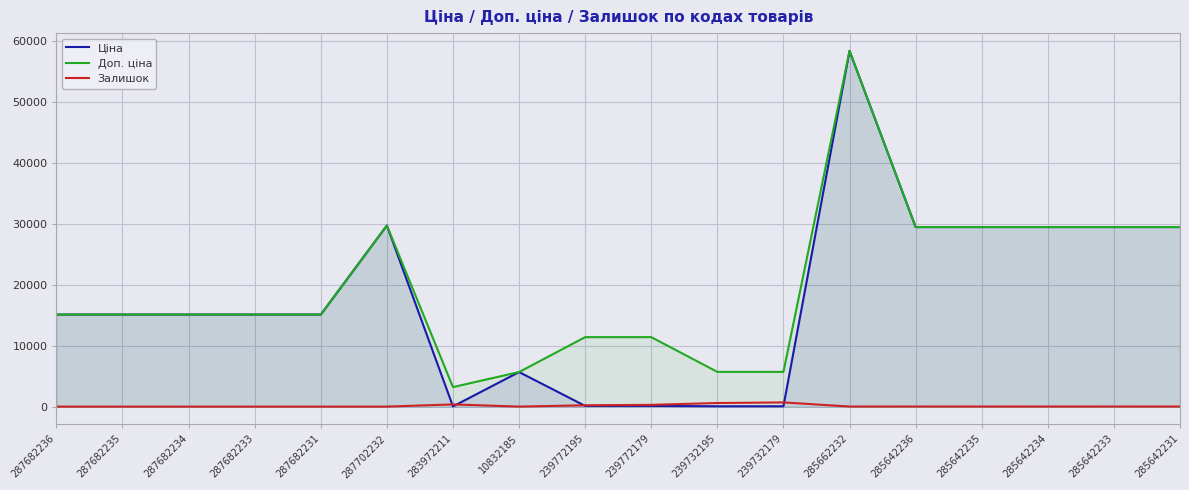

Between 287682231 and 239772179, which is larger?

287682231